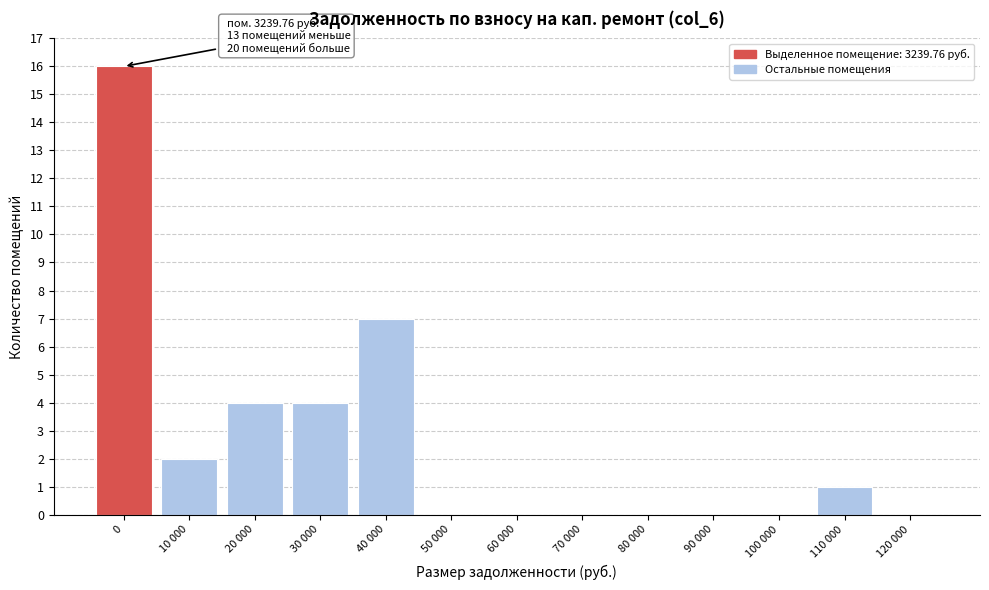

Reading right to left, transcribe all the data shown in this chart.

120 000=0	110 000=1	100 000=0	90 000=0	80 000=0	70 000=0	60 000=0	50 000=0	40 000=7	30 000=4	20 000=4	10 000=2	0=16